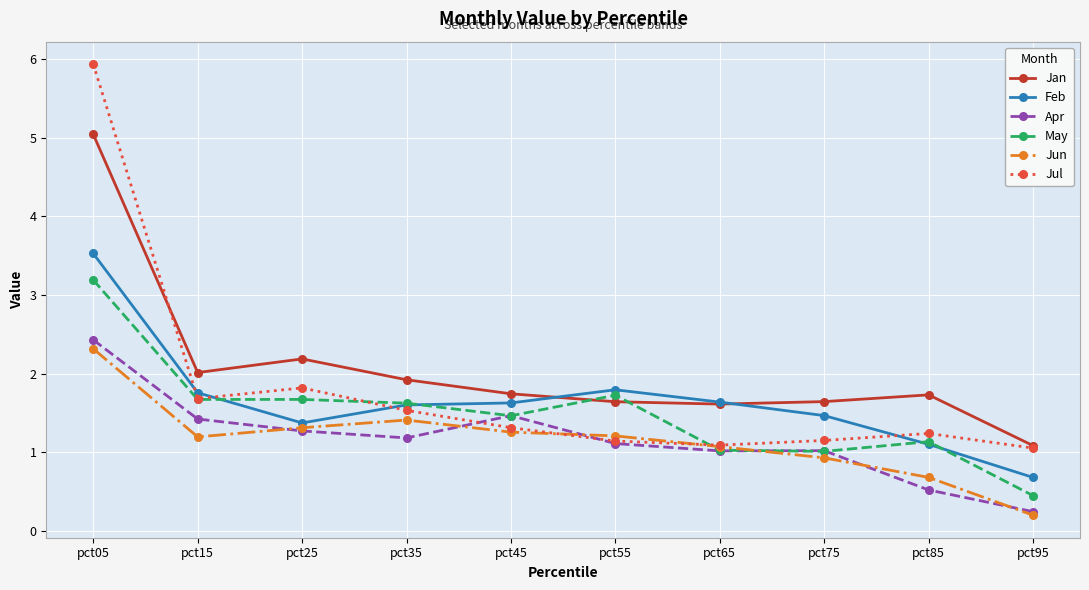

What are all the series names shown in the legend?

Jan, Feb, Apr, May, Jun, Jul